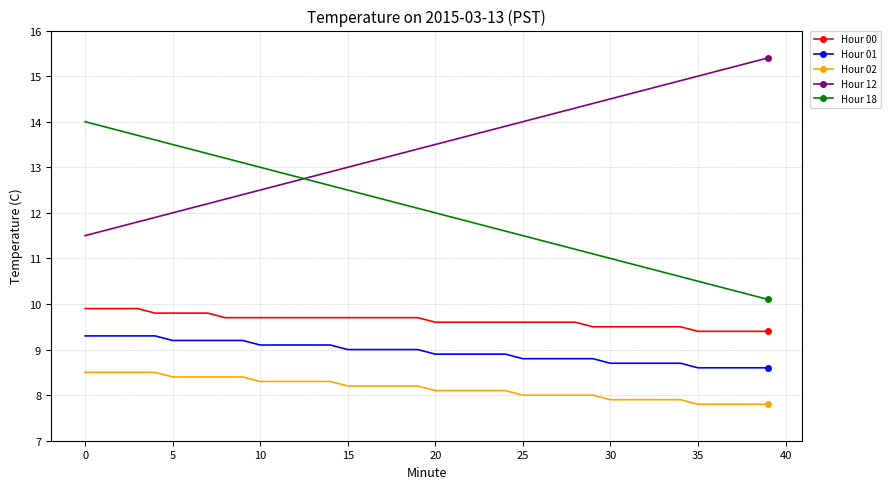

What is the value of the Hour 12 point at the 34th from the left?

14.8